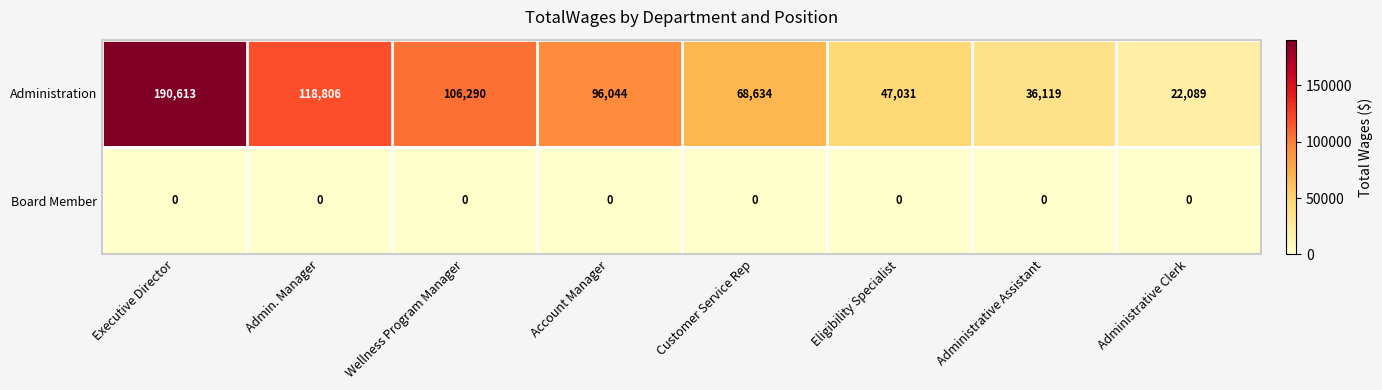

What is the difference between the maximum and minimum values in the Administration series?

168524